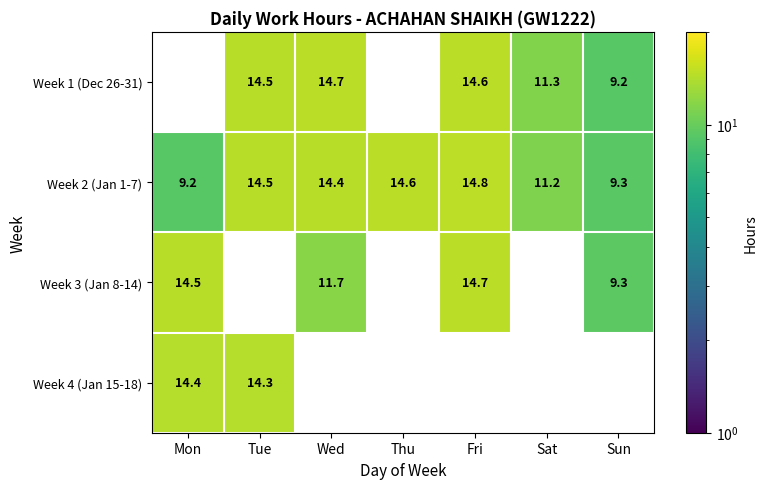

How many categories are shown in the chart?

7